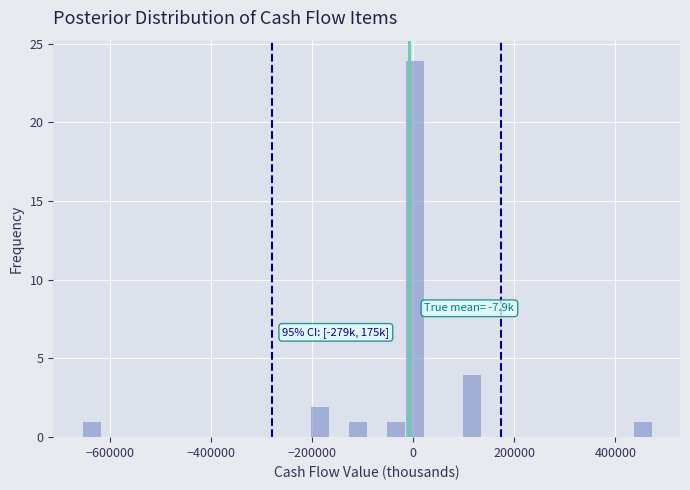

Around what value on the x-axis is the tallest bar? Give the approximate position of its centre, as read against the axis.

0